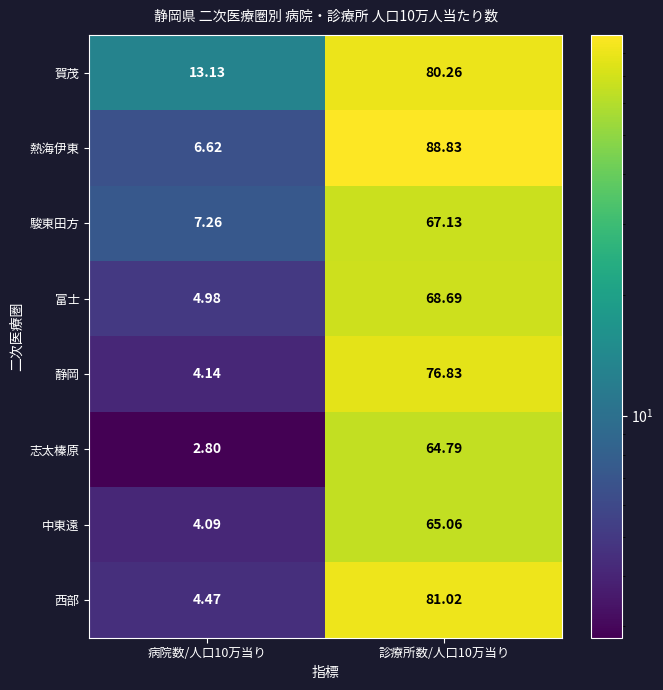

At which category is the sum across all series the highest?

診療所数/人口10万当り